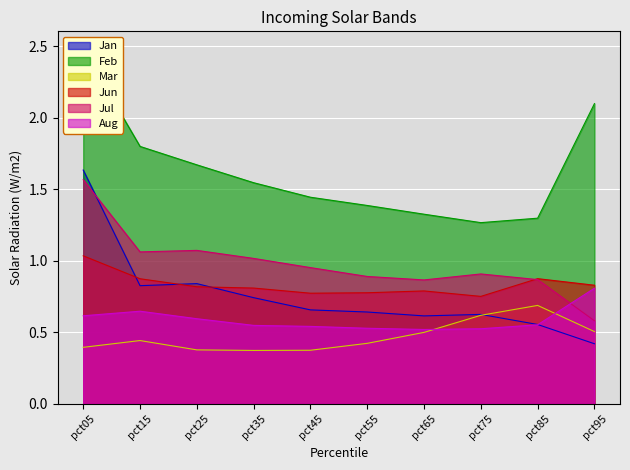

Reading right to left, transcribe all the data shown in this chart.

Jan: pct95=0.4	pct85=0.6	pct75=0.6	pct65=0.6	pct55=0.6	pct45=0.7	pct35=0.7	pct25=0.8	pct15=0.8	pct05=1.6
Feb: pct95=2.1	pct85=1.3	pct75=1.3	pct65=1.3	pct55=1.4	pct45=1.4	pct35=1.5	pct25=1.7	pct15=1.8	pct05=2.5
Mar: pct95=0.5	pct85=0.7	pct75=0.6	pct65=0.5	pct55=0.4	pct45=0.4	pct35=0.4	pct25=0.4	pct15=0.4	pct05=0.4
Jun: pct95=0.8	pct85=0.9	pct75=0.8	pct65=0.8	pct55=0.8	pct45=0.8	pct35=0.8	pct25=0.8	pct15=0.9	pct05=1.0
Jul: pct95=0.6	pct85=0.9	pct75=0.9	pct65=0.9	pct55=0.9	pct45=1.0	pct35=1.0	pct25=1.1	pct15=1.1	pct05=1.6
Aug: pct95=0.8	pct85=0.6	pct75=0.5	pct65=0.5	pct55=0.5	pct45=0.5	pct35=0.5	pct25=0.6	pct15=0.6	pct05=0.6